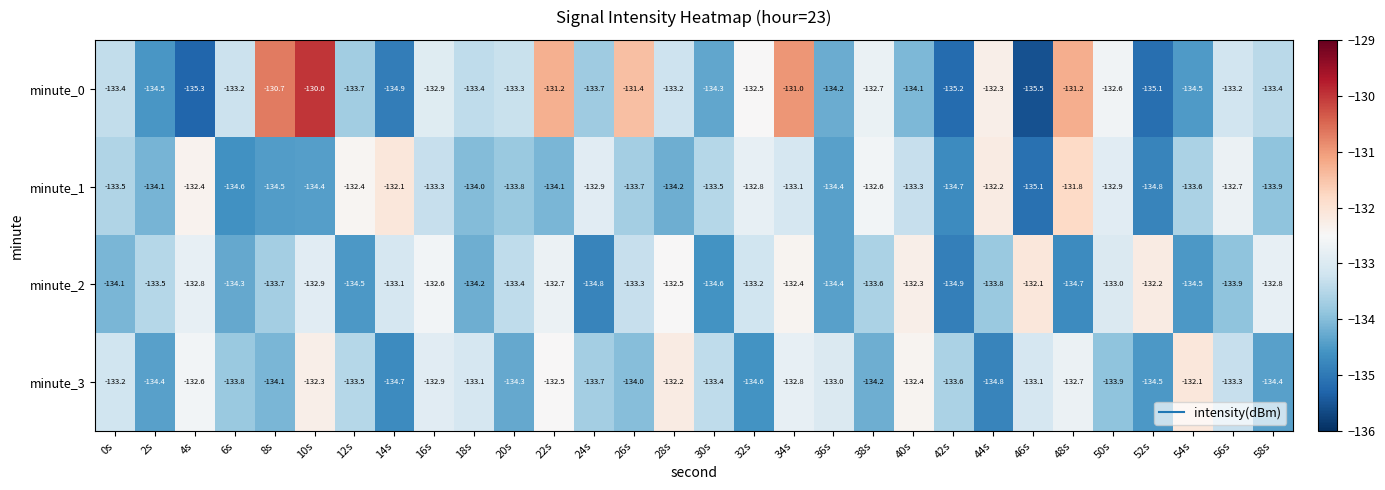

At 56s, list the series in order from smallest to largest.

minute_2, minute_3, minute_0, minute_1